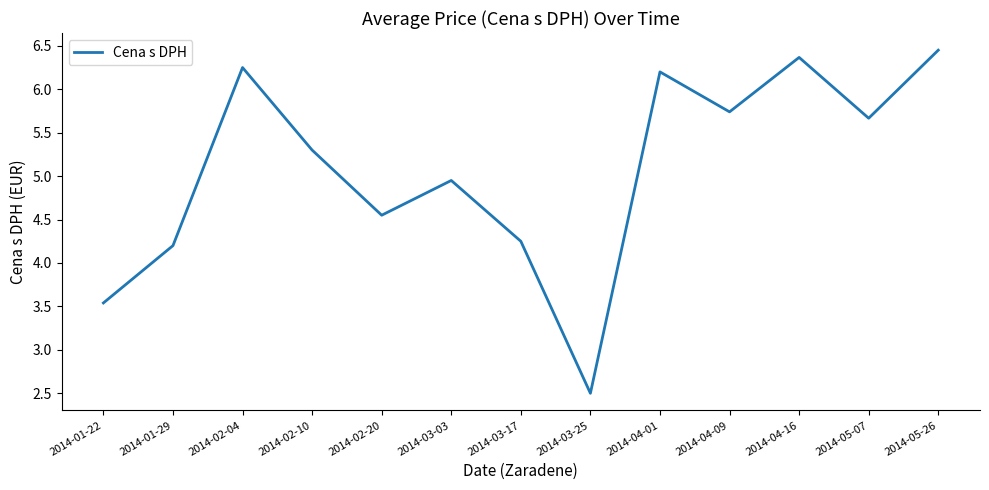

Which has a higher value, 2014-03-25 or 2014-02-20?

2014-02-20